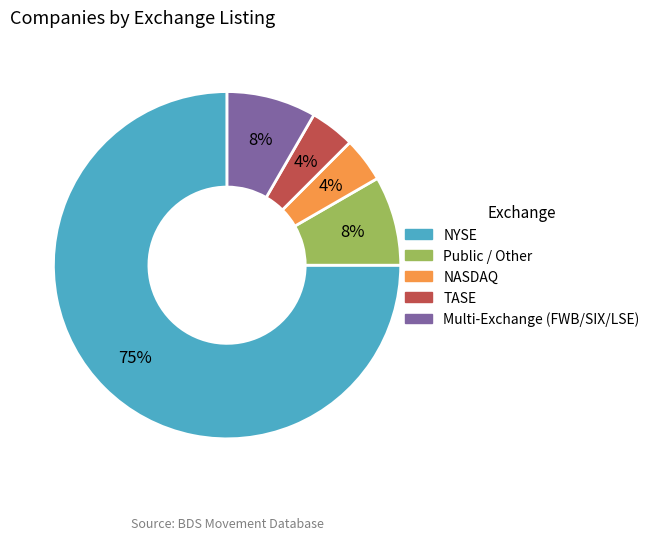

Is there any slice that represents more than half of the pie?

Yes